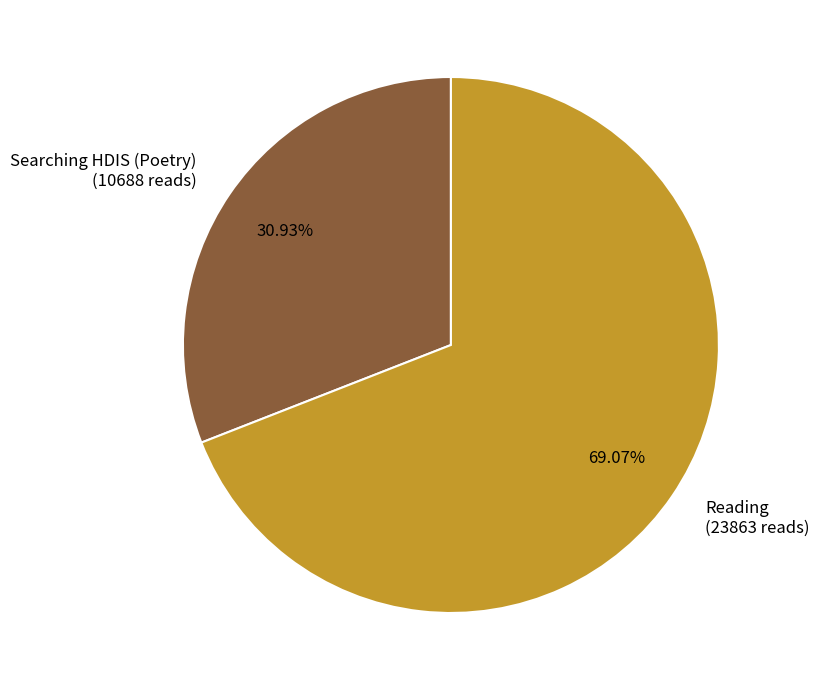

Is the sum of Searching HDIS (Poetry) (10688 reads) and Reading (23863 reads) greater than half?

Yes